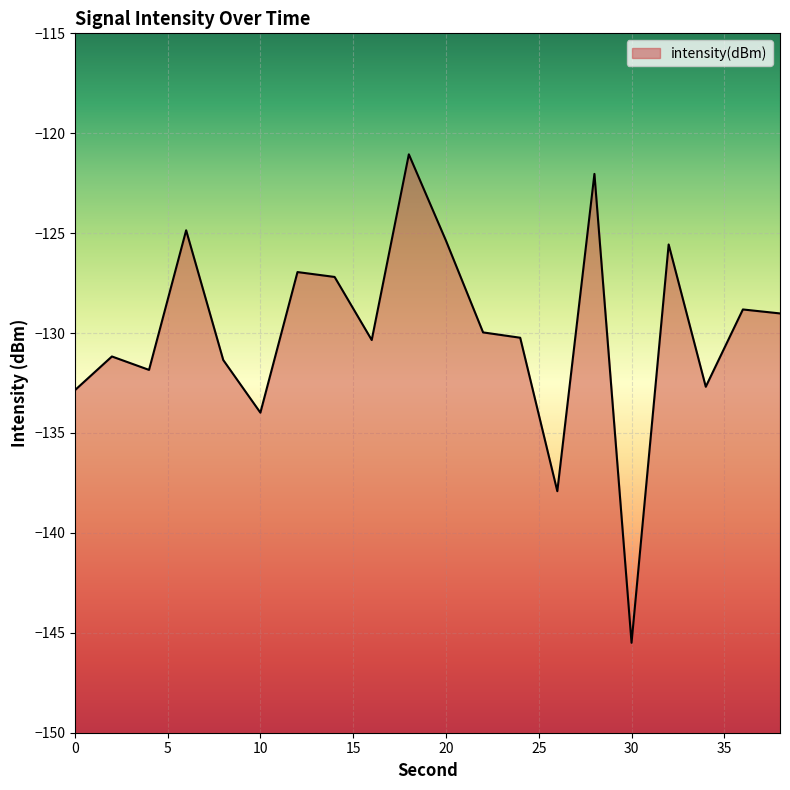

How many data points are above -129?

8